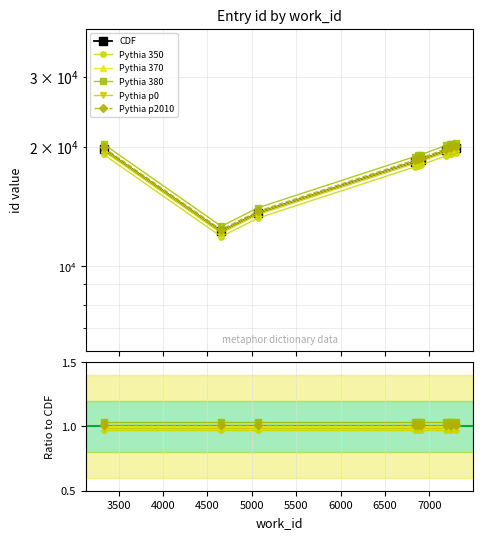

Between 5000 and 6000, which series saw the biggest shift?

CDF